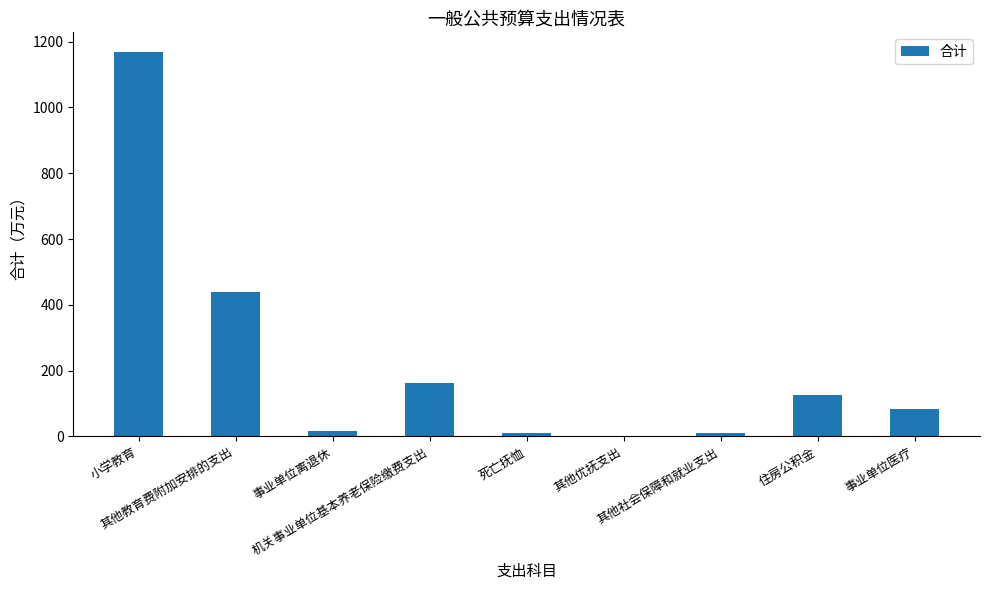

What is the greatest value displayed?

1169.7